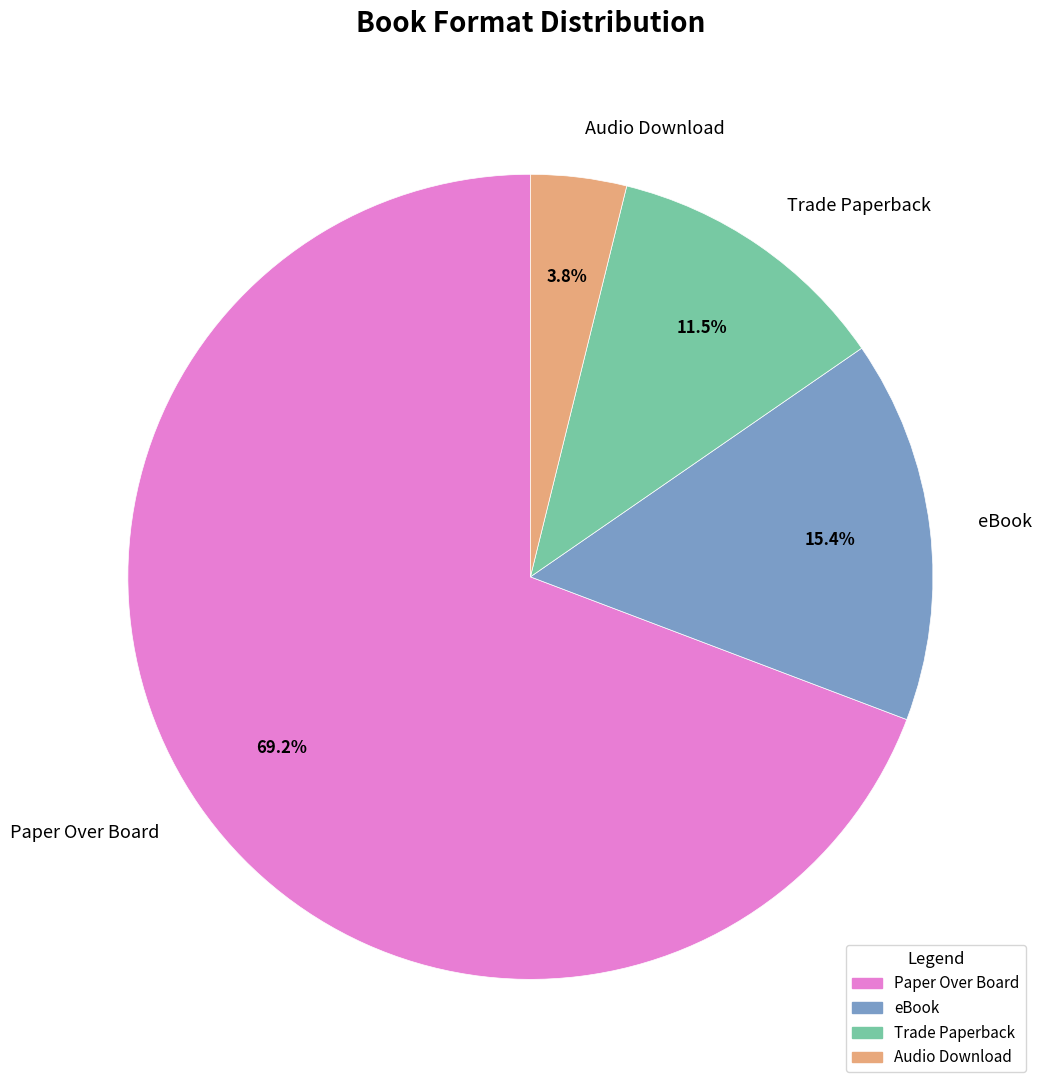

To the nearest percent, what is the average slice percentage?

25%